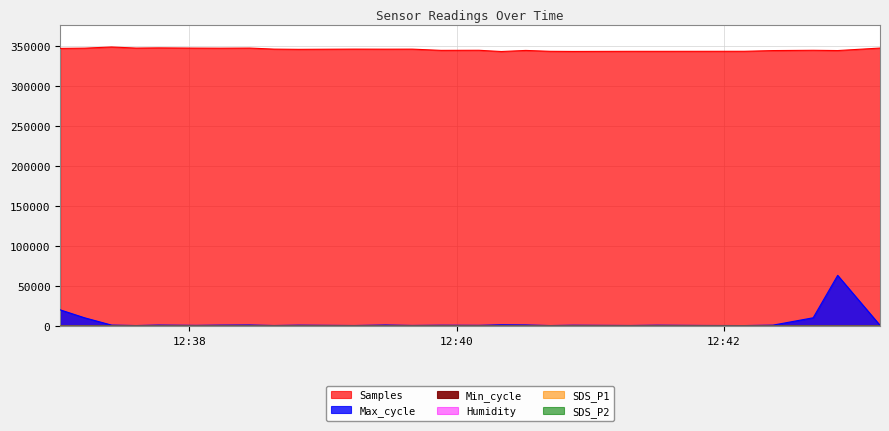

True or false: Max_cycle and Samples intersect in this chart.

False